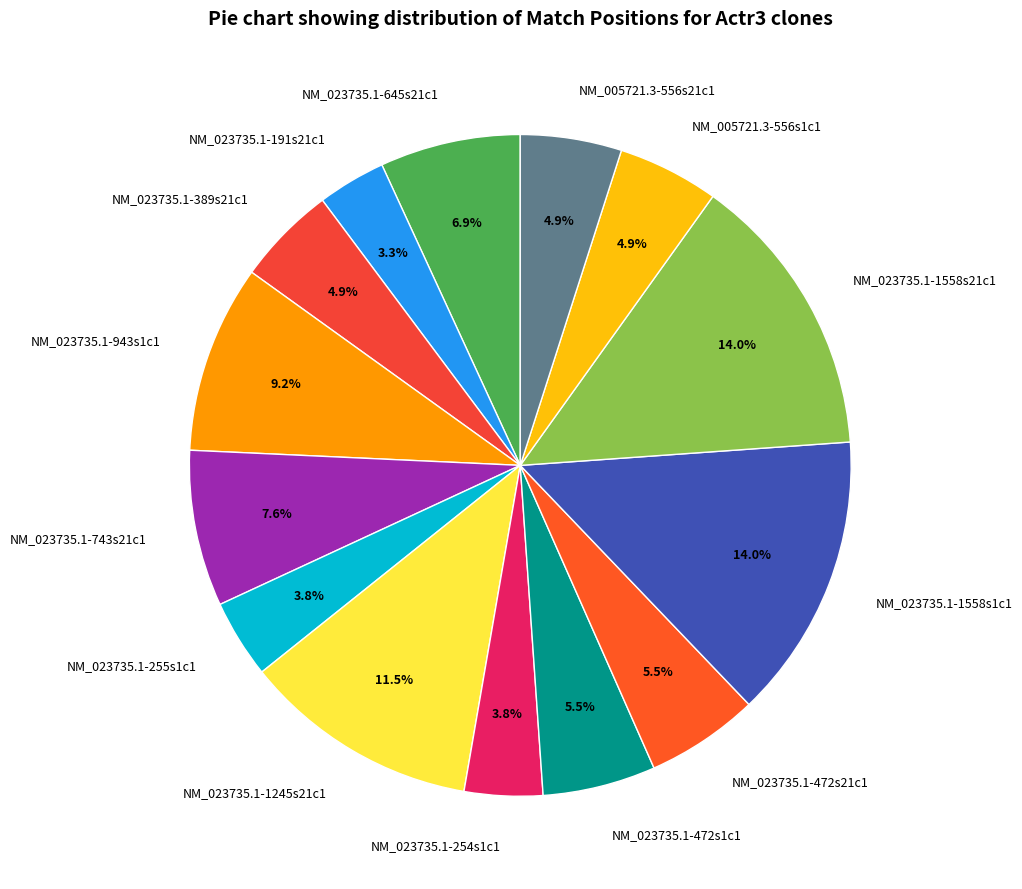

Between NM_023735.1-254s1c1 and NM_023735.1-1558s21c1, which is larger?

NM_023735.1-1558s21c1